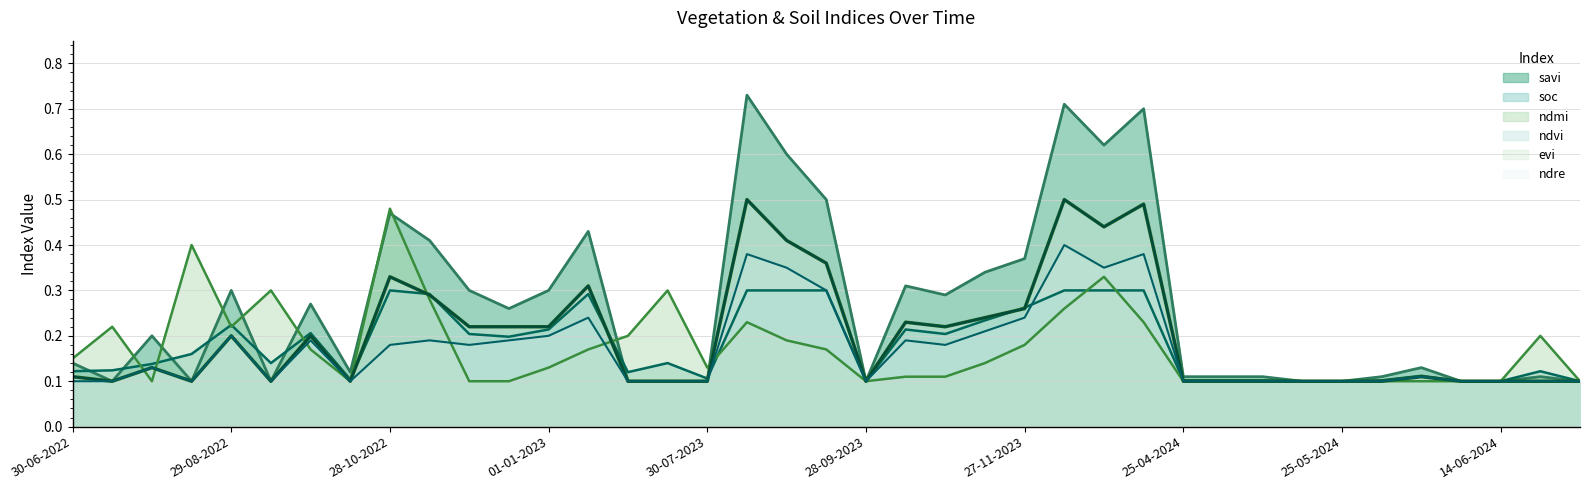

What is the difference between the second highest and second lowest values in the ndmi (line) series?

0.3